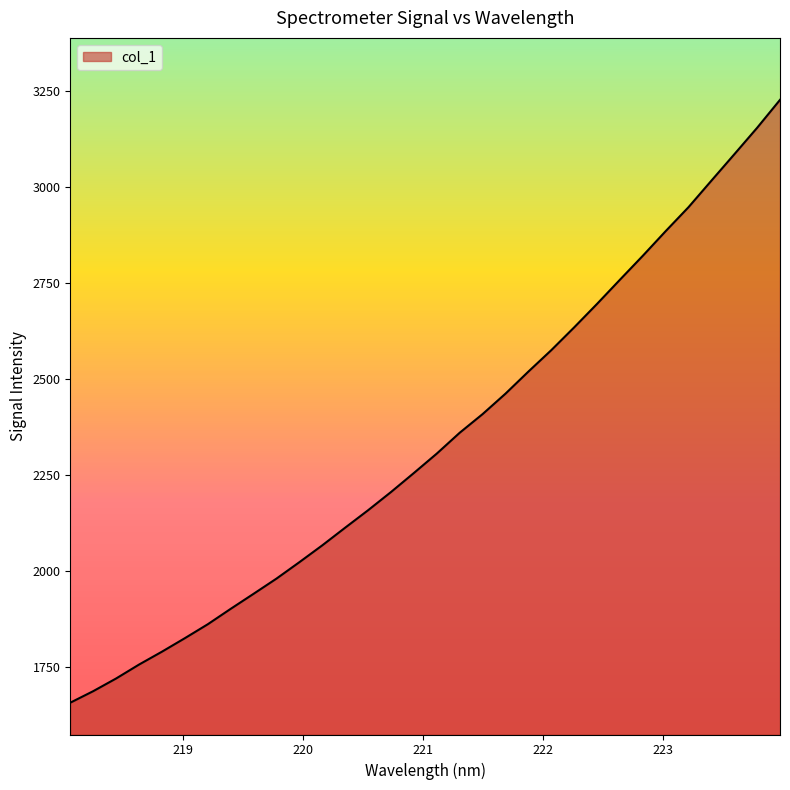

What is the greatest value displayed?

3225.9